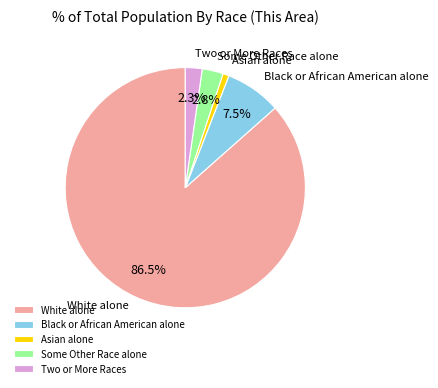

What is the majority slice?

White alone